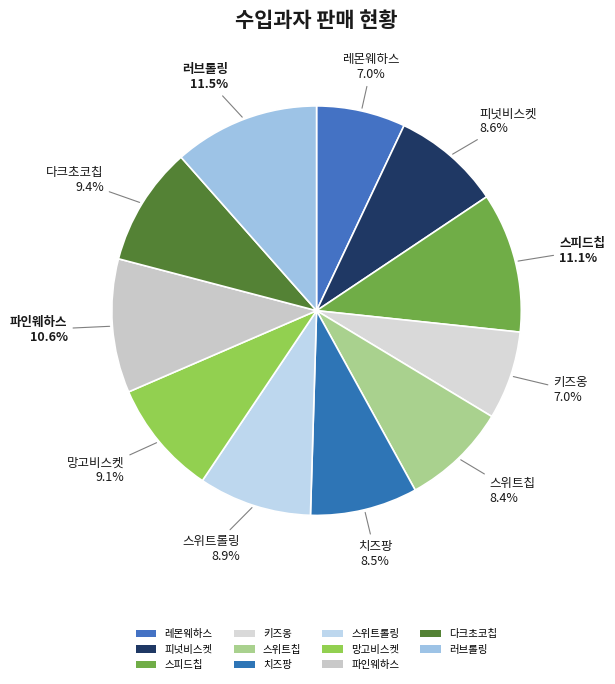

Count the number of slices in the pie.

11